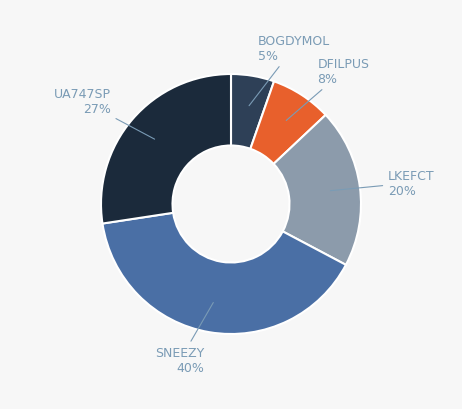

Does any single category account for the majority?

No